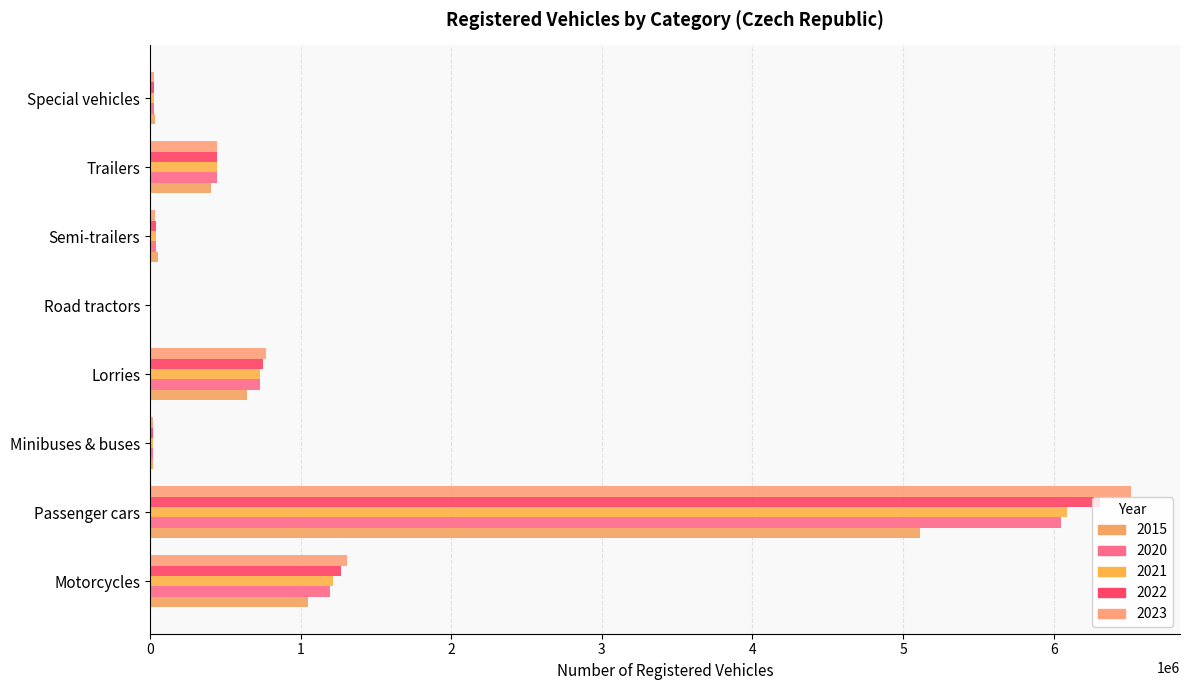

What is the average value of the 2021 series?

1071928